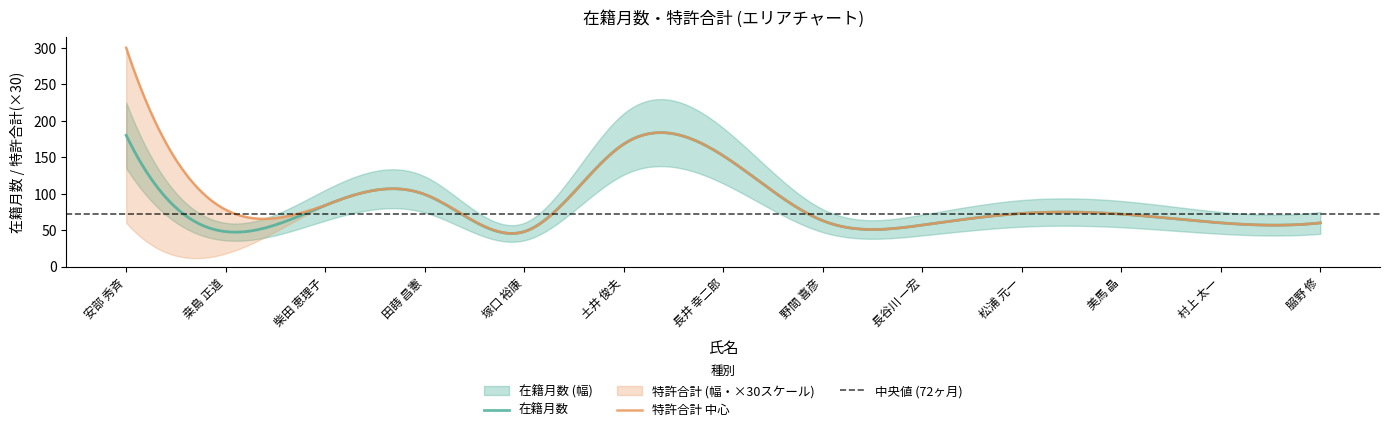

Is it true that 在籍月数 equals 317 at 安部 秀斉?

False